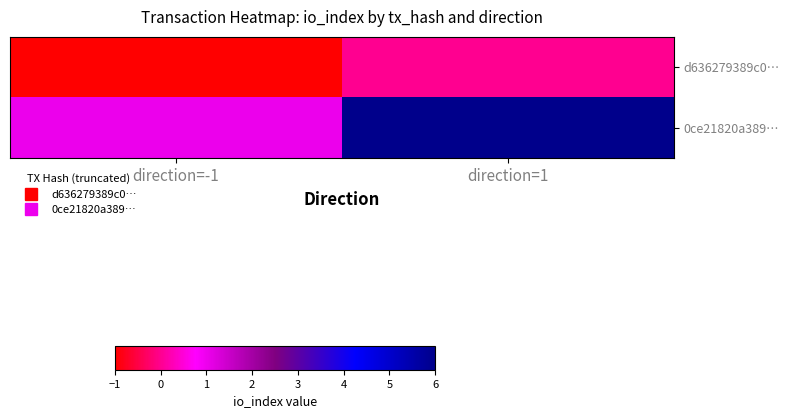

How many distinct data groups are displayed?

2